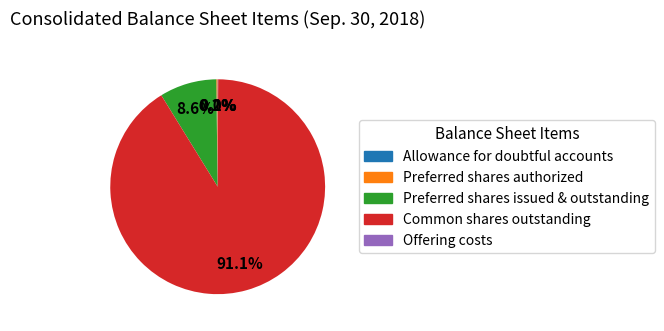

Is there a majority slice in this chart?

Yes